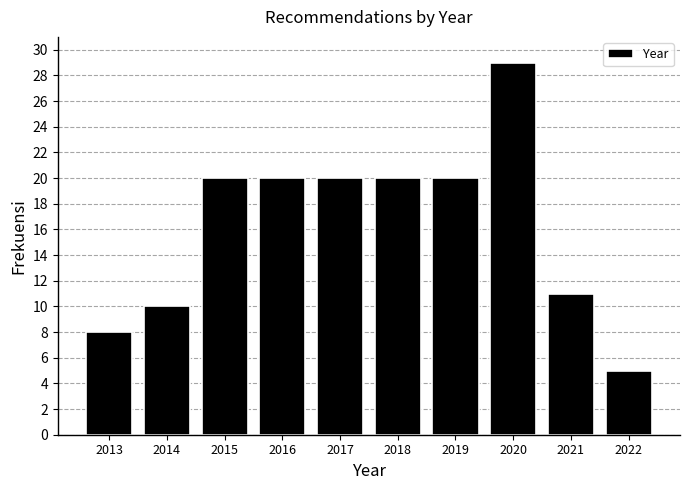

Reading left to right, transcribe all the data shown in this chart.

2013=8	2014=10	2015=20	2016=20	2017=20	2018=20	2019=20	2020=29	2021=11	2022=5